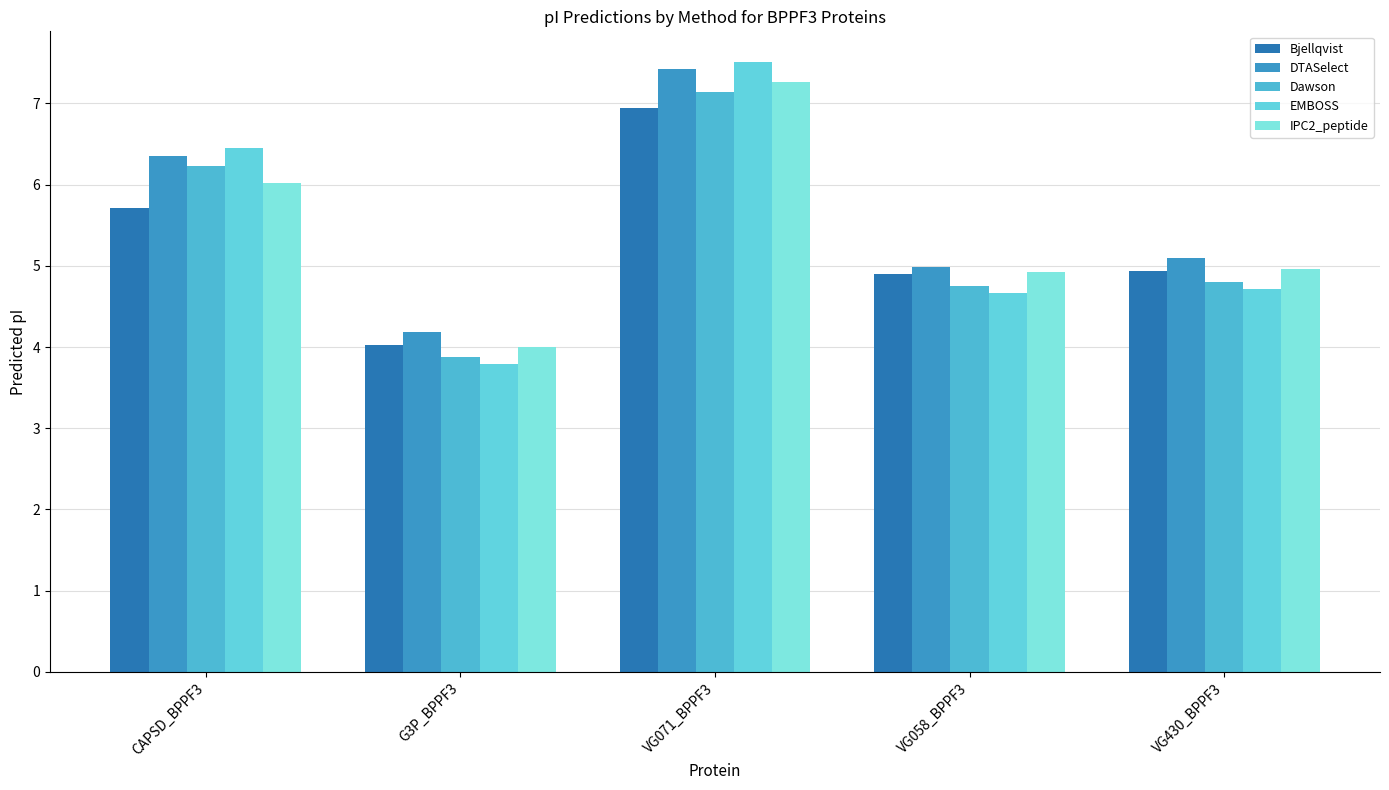

Between CAPSD_BPPF3 and VG058_BPPF3, which is larger?

CAPSD_BPPF3